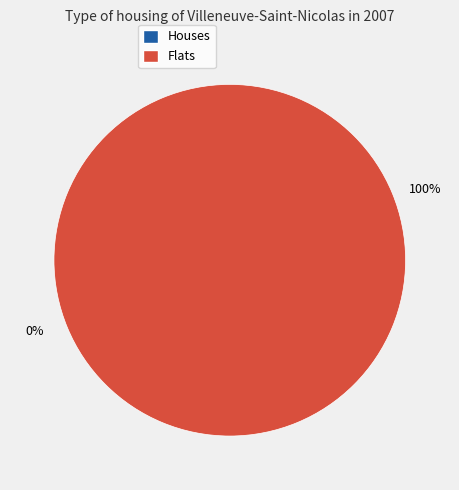

Which category accounts for the majority?

68673